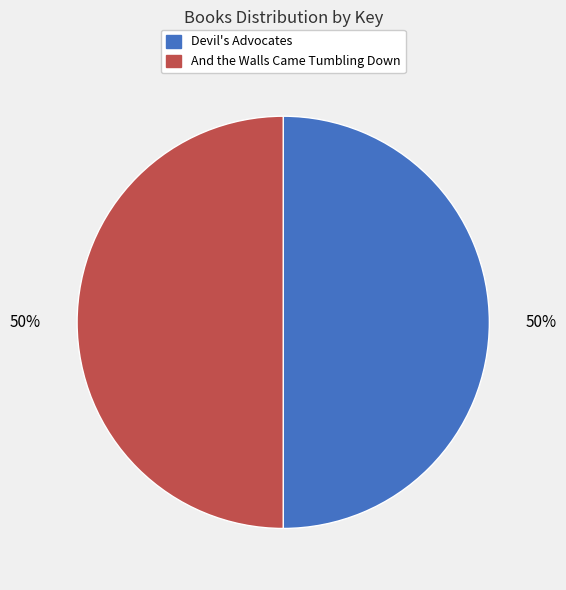

Is it true that And the Walls Came Tumbling Down is 41% of the pie?

False